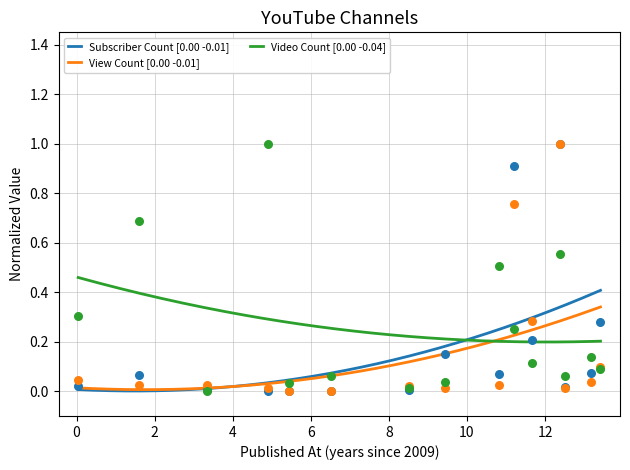

At how many categories does at least one series exceed 0?

15